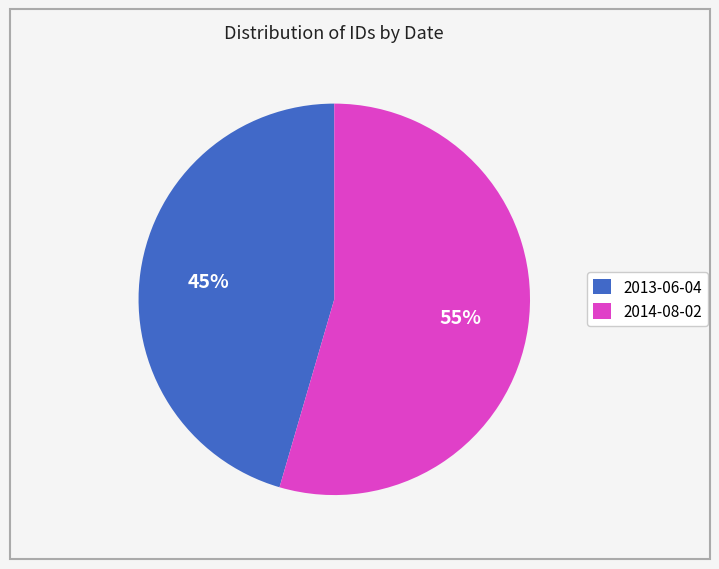

To the nearest percent, what is the combined percentage of 2013-06-04 and 2014-08-02?

100%